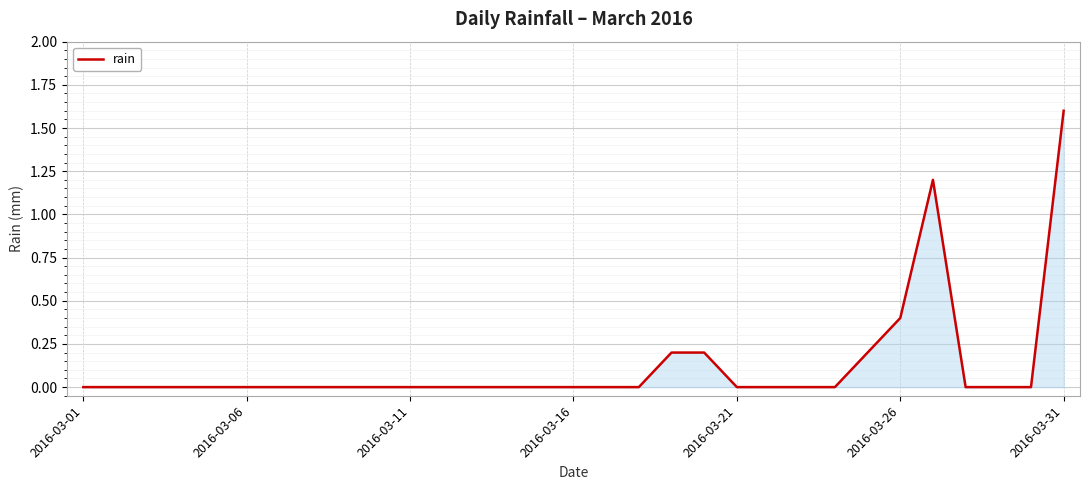

Does the chart display data point markers on the line(s)?

No